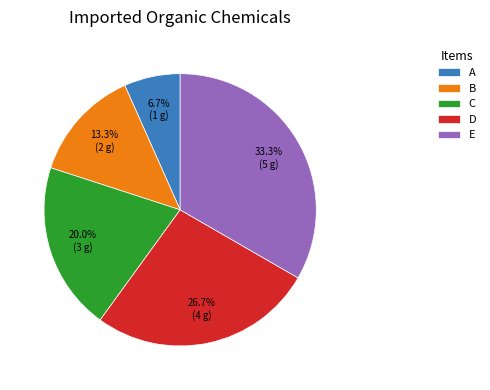

To the nearest percent, what is the combined percentage of B and D?

40%